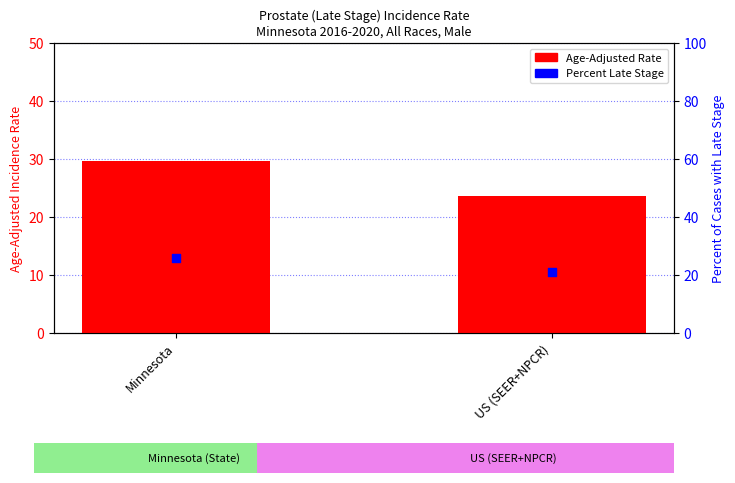

At which category is the sum across all series the highest?

Minnesota